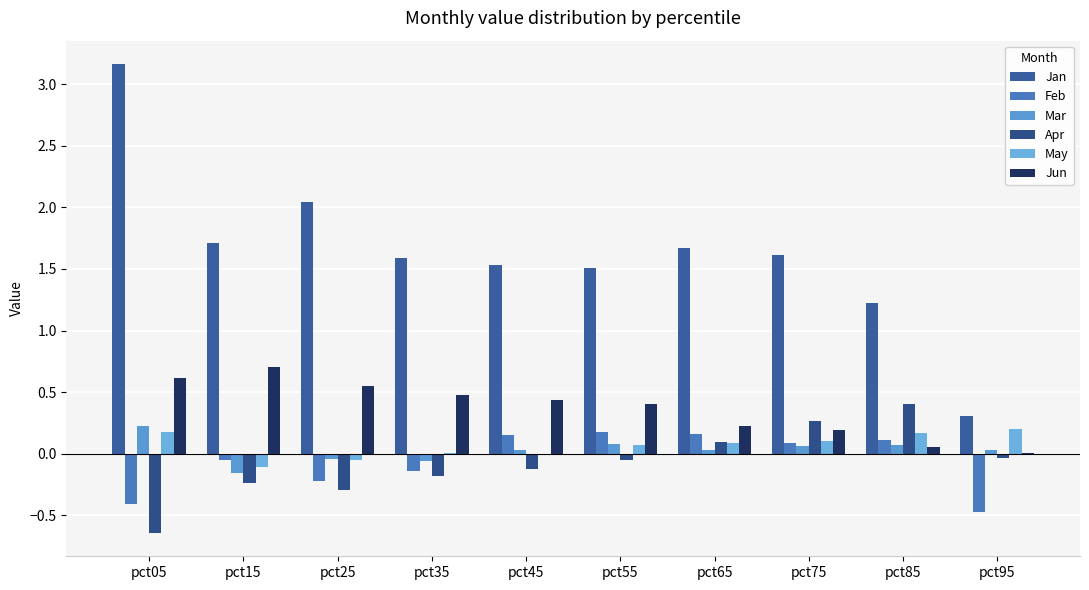

How many groups of bars are there?

10